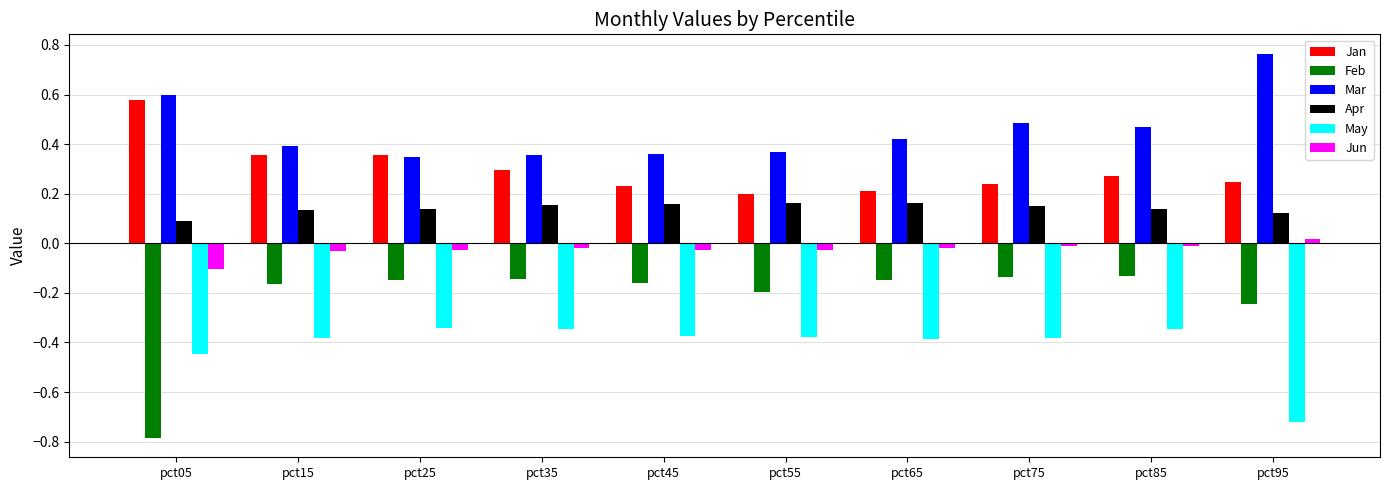

Is it true that Apr equals 0.3 at pct75?

False